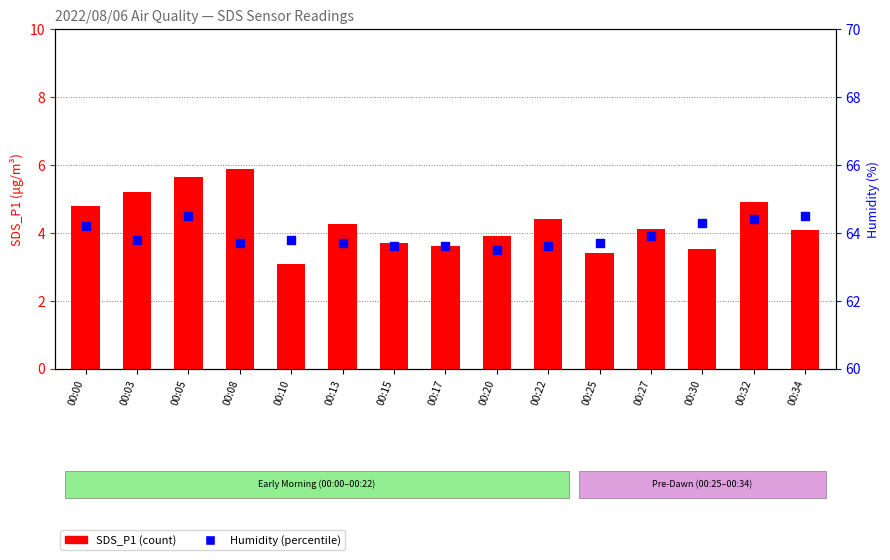

At how many categories does at least one series exceed 54?

15